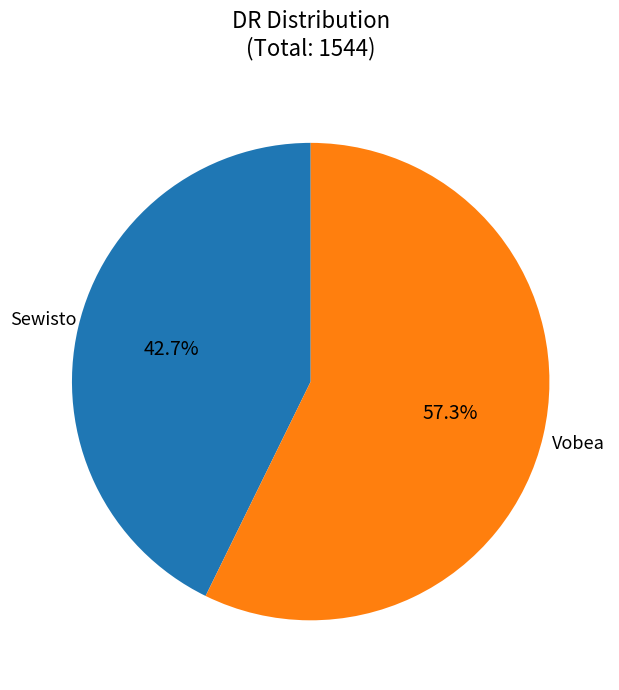

How many slices are in this pie chart?

2